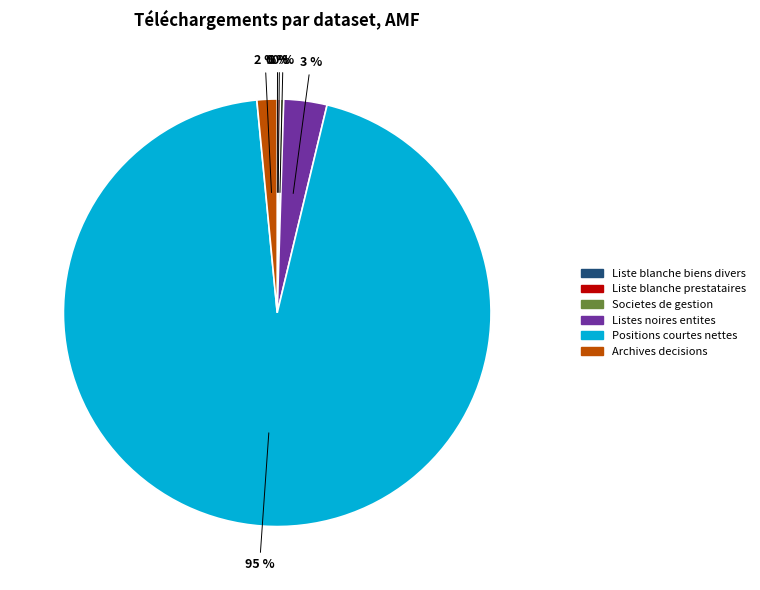

What percentage is the Archives decisions slice, to the nearest percent?

2%